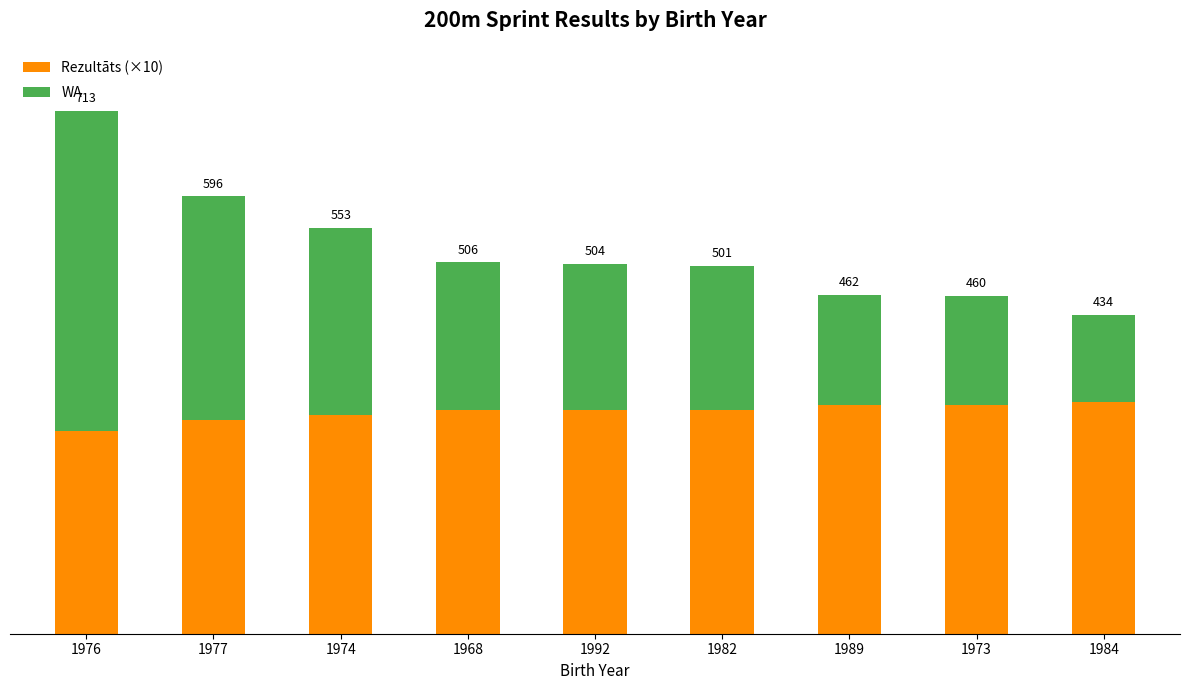

Does the chart contain stacked bars?

Yes